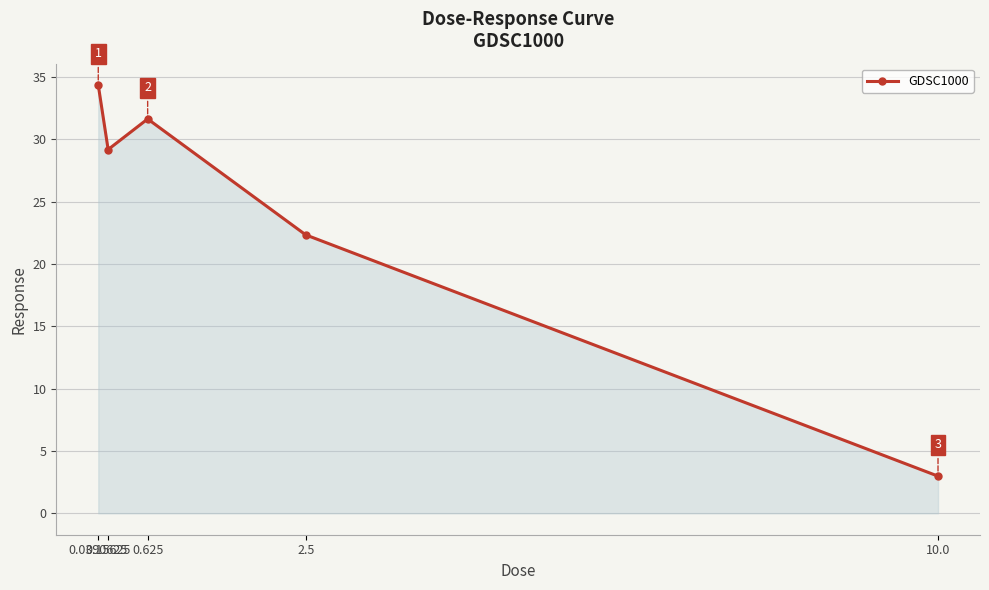

How many data points are above 29?

3